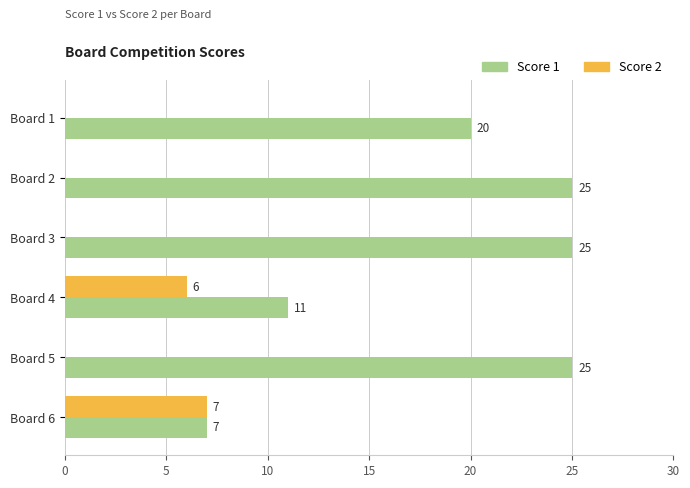

What is the sum of the Score 2 values at Board 3 and Board 4?

6